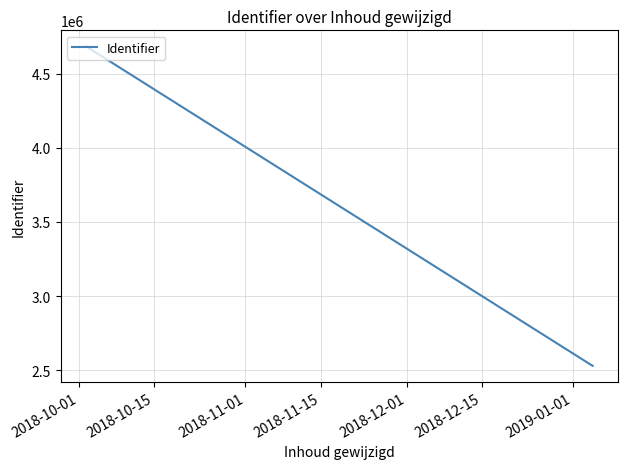

What is the average value?

3248204